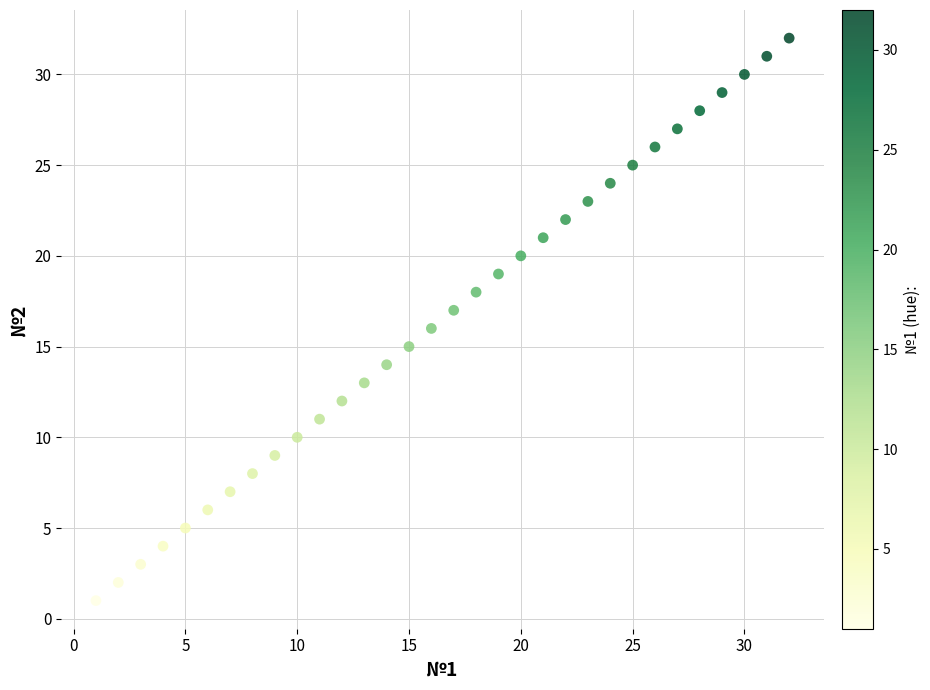

What is the range of Y values (max minus min)?

31